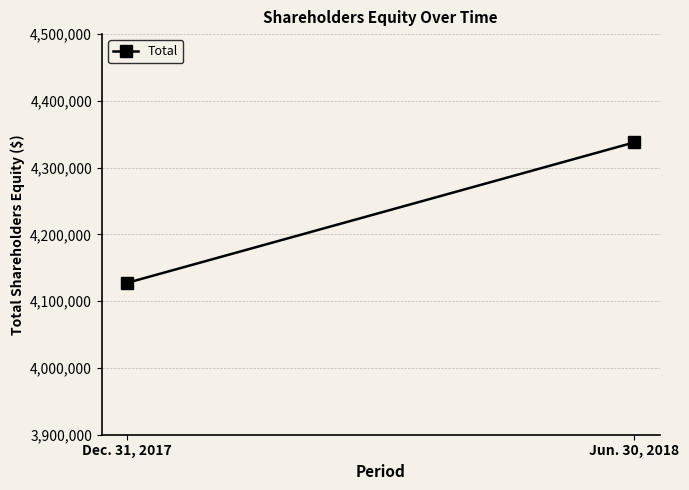

What is the change in value from Dec. 31, 2017 to Jun. 30, 2018?

+210400